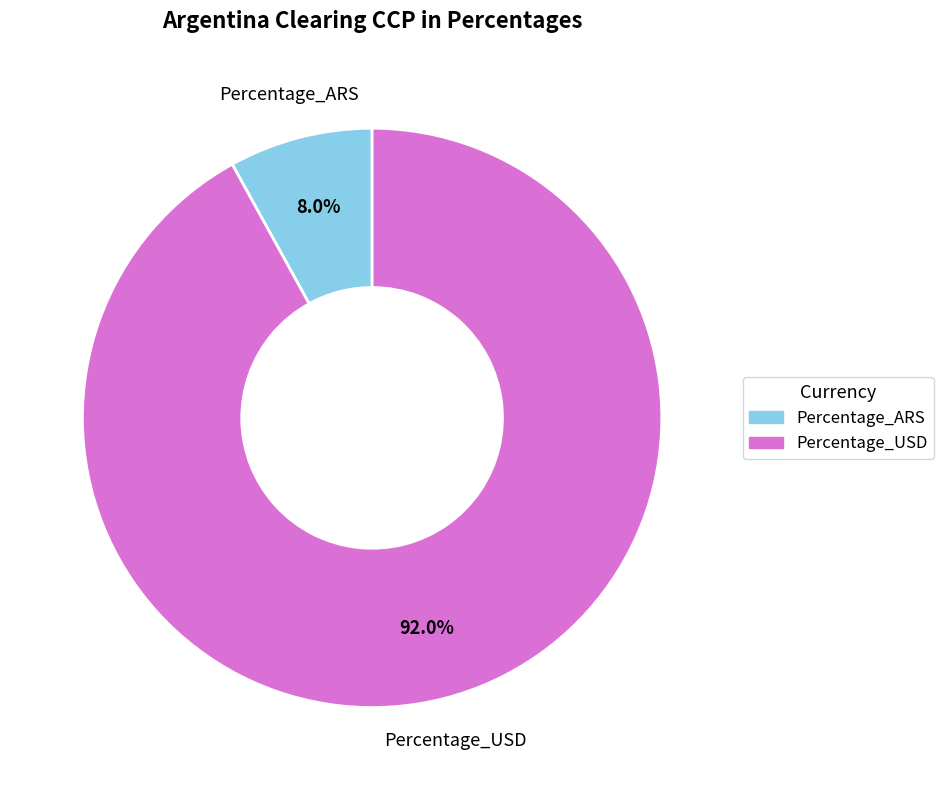

Is it true that Percentage_USD is 92% of the pie?

True